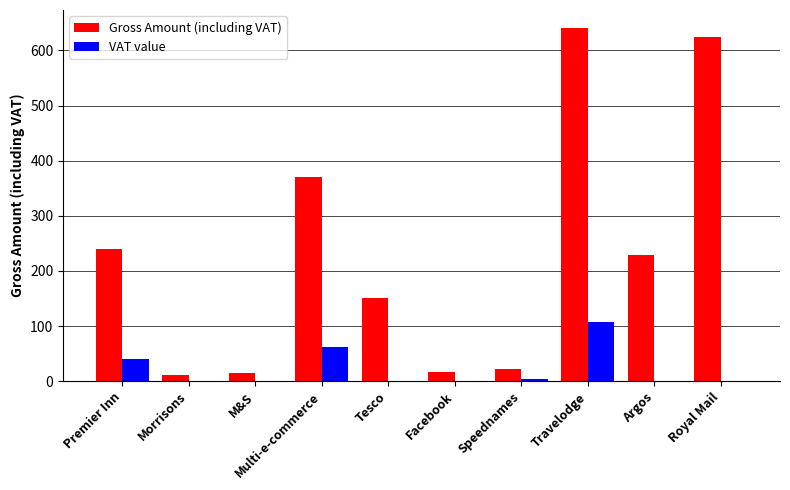

Is it true that VAT value equals 153.4 at Travelodge?

False